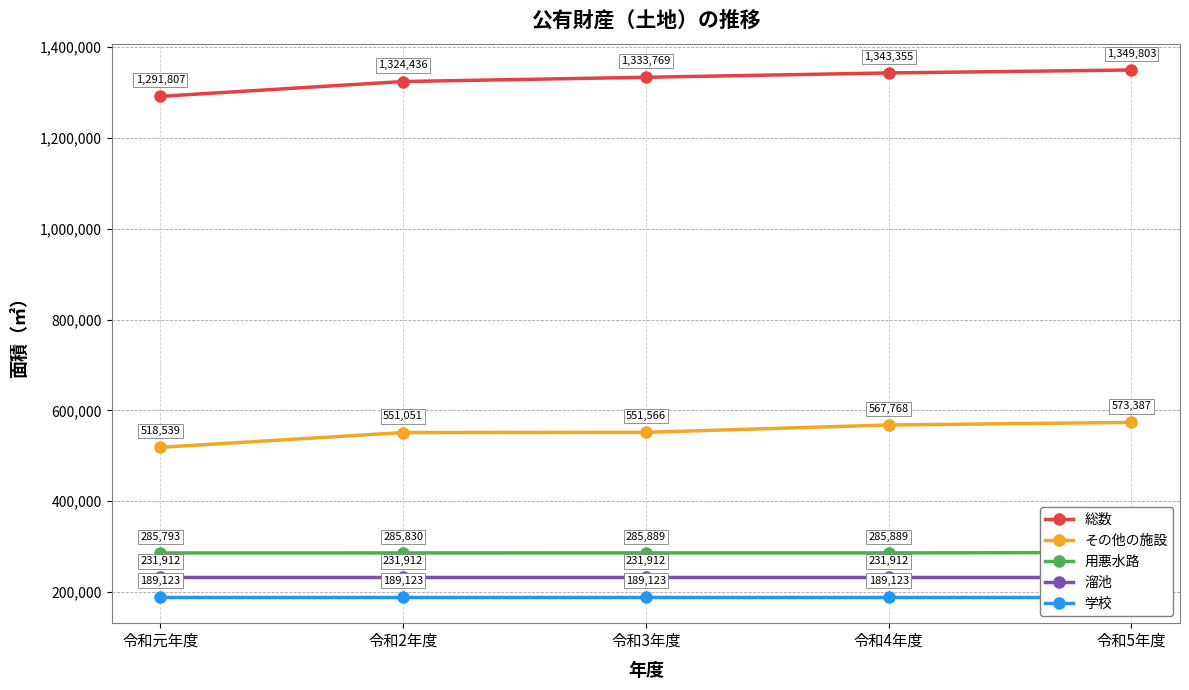

Is it true that 用悪水路 equals 286718 at 令和5年度?

True